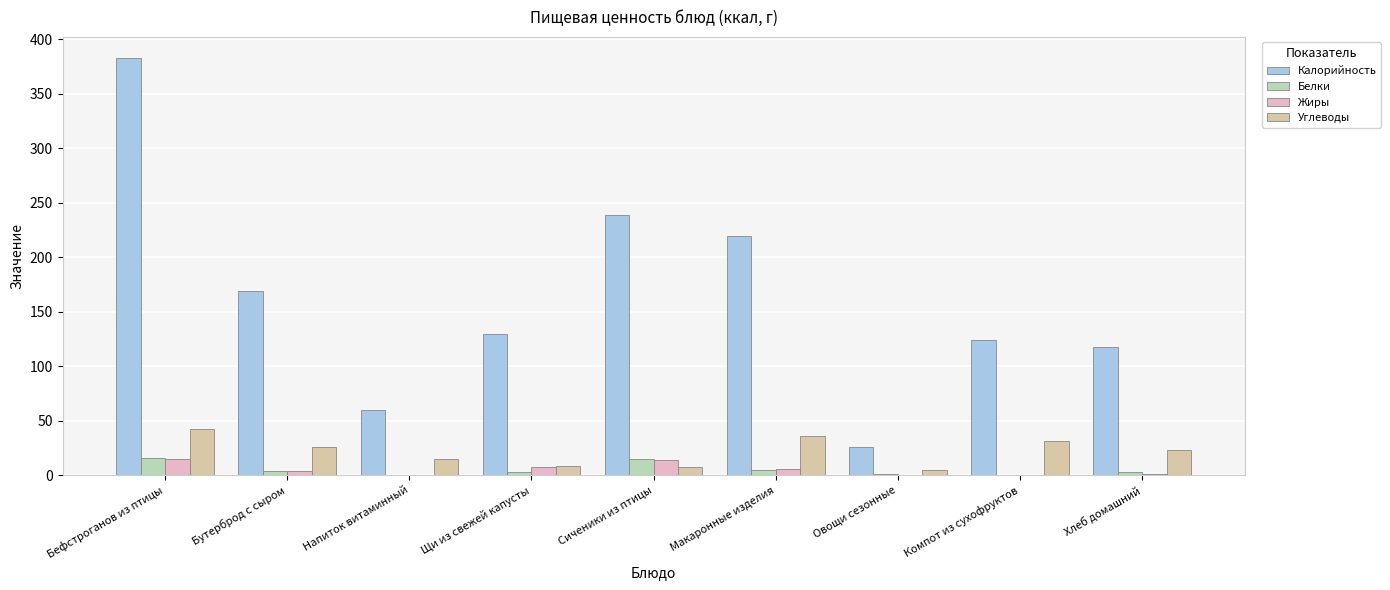

Between Напиток витаминный and Хлеб домашний, which is larger?

Хлеб домашний